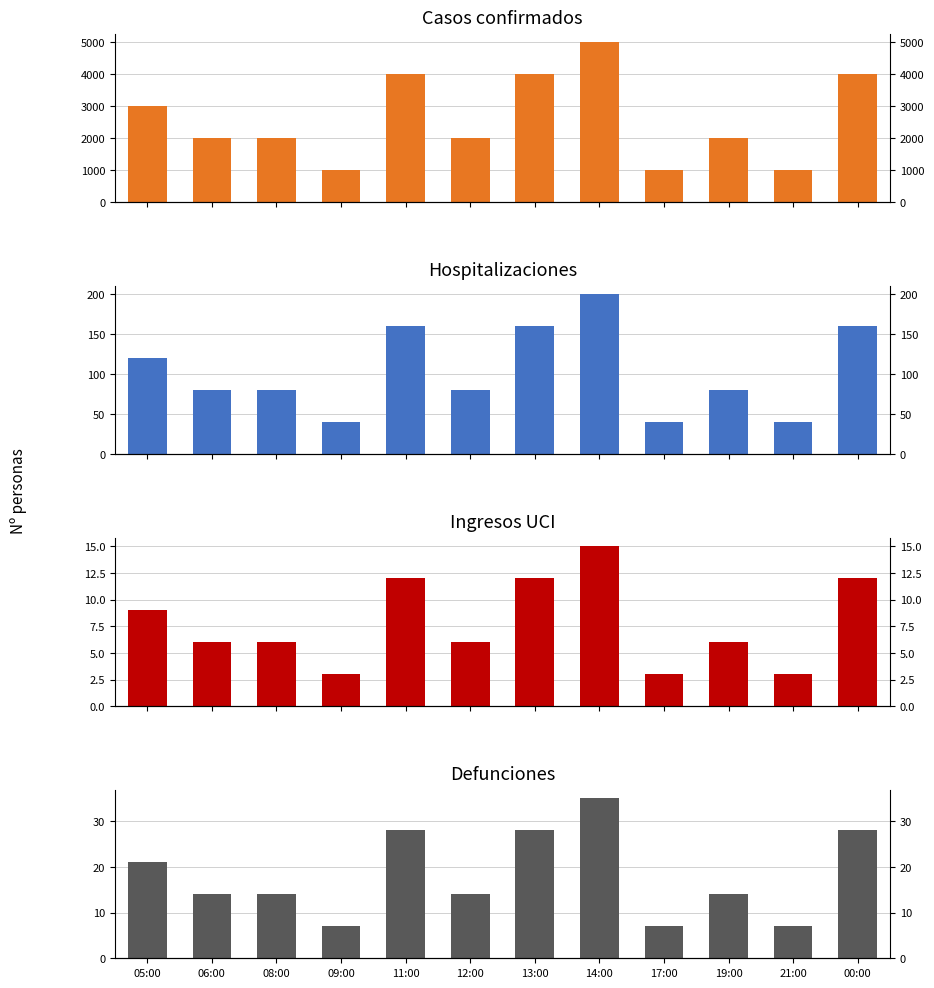

What position from the left is 09:00?

4